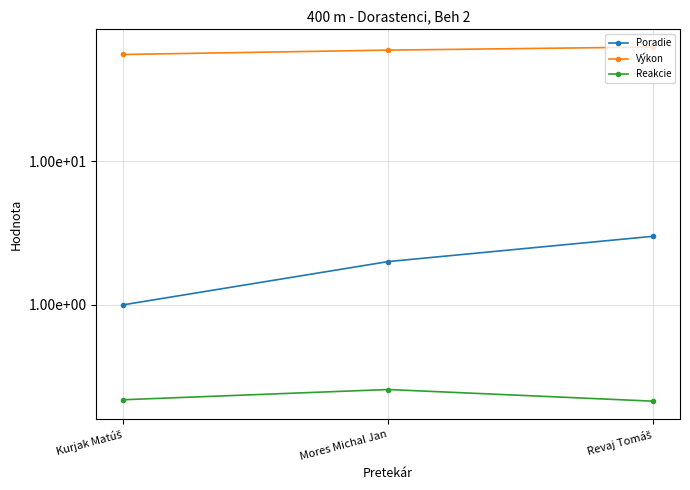

Which series has the largest total across all categories?

Výkon